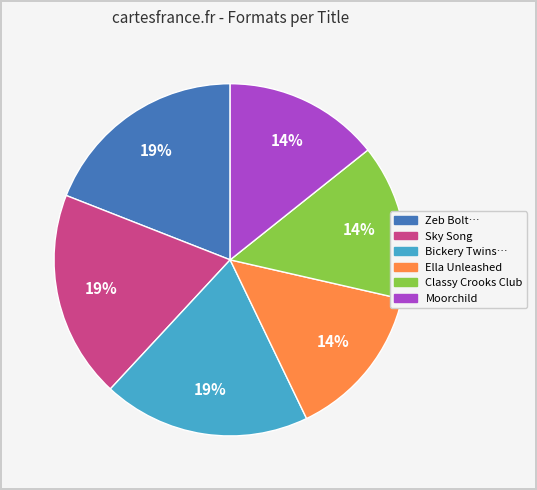

Does any single category account for the majority?

No